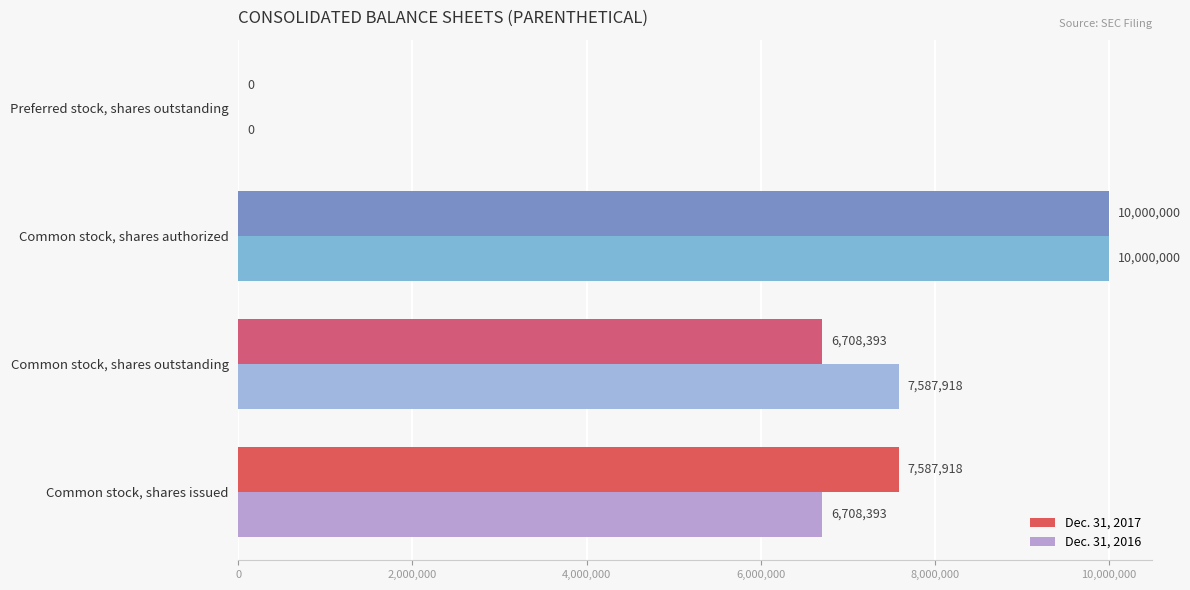

How many categories are shown in the chart?

4